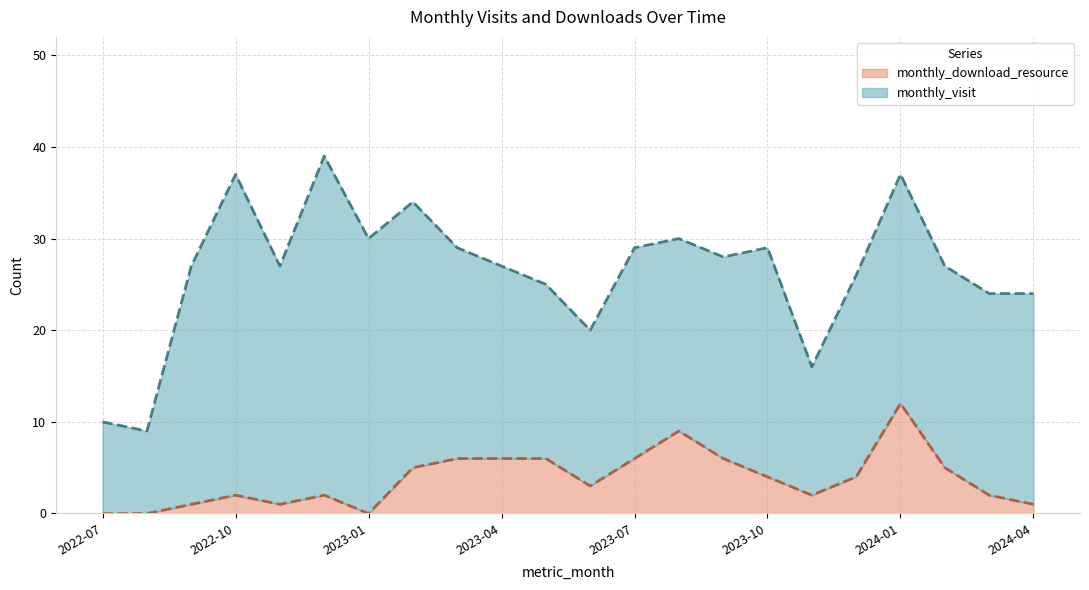

Which label corresponds to the smallest value in the chart?

2022-07